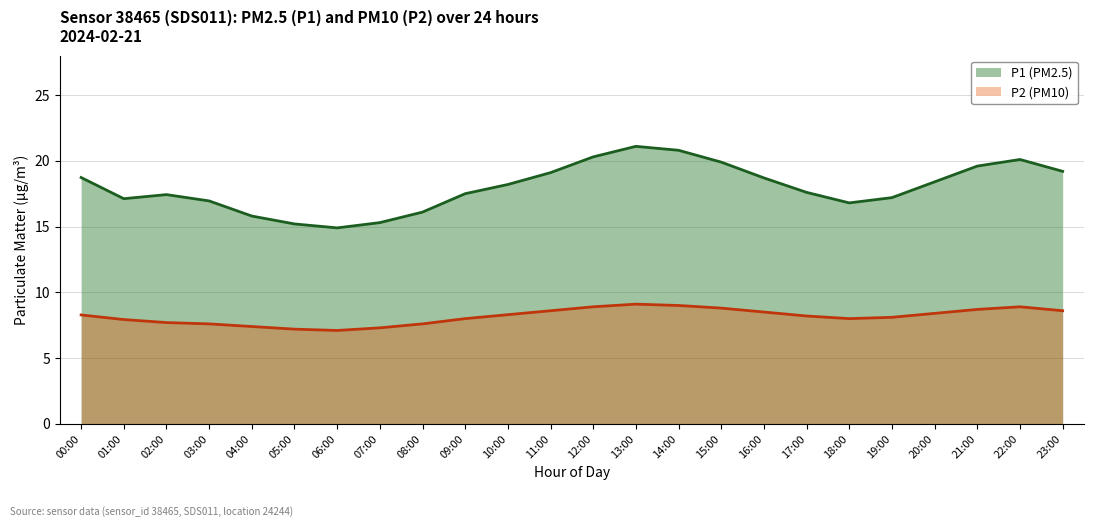

Reading left to right, list all the values displayed in this chart.

P1: 00:00=18.7	01:00=17.1	02:00=17.4	03:00=16.9	04:00=15.8	05:00=15.2	06:00=14.9	07:00=15.3	08:00=16.1	09:00=17.5	10:00=18.2	11:00=19.1	12:00=20.3	13:00=21.1	14:00=20.8	15:00=19.9	16:00=18.7	17:00=17.6	18:00=16.8	19:00=17.2	20:00=18.4	21:00=19.6	22:00=20.1	23:00=19.2
P2: 00:00=8.3	01:00=7.9	02:00=7.7	03:00=7.6	04:00=7.4	05:00=7.2	06:00=7.1	07:00=7.3	08:00=7.6	09:00=8.0	10:00=8.3	11:00=8.6	12:00=8.9	13:00=9.1	14:00=9.0	15:00=8.8	16:00=8.5	17:00=8.2	18:00=8.0	19:00=8.1	20:00=8.4	21:00=8.7	22:00=8.9	23:00=8.6